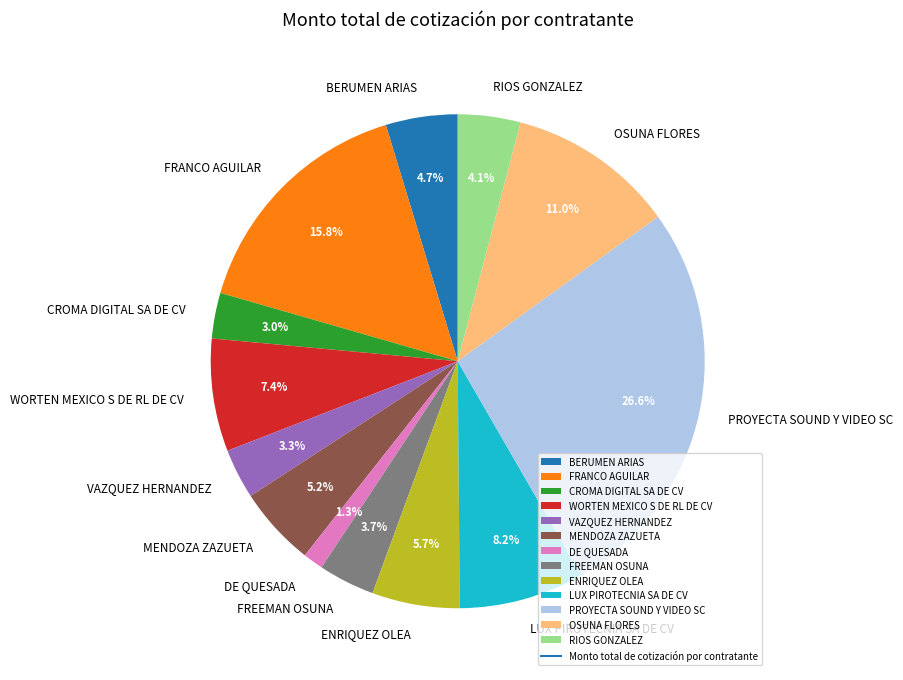

Combined, do WORTEN MEXICO S DE RL DE CV and FREEMAN OSUNA account for over 50%?

No